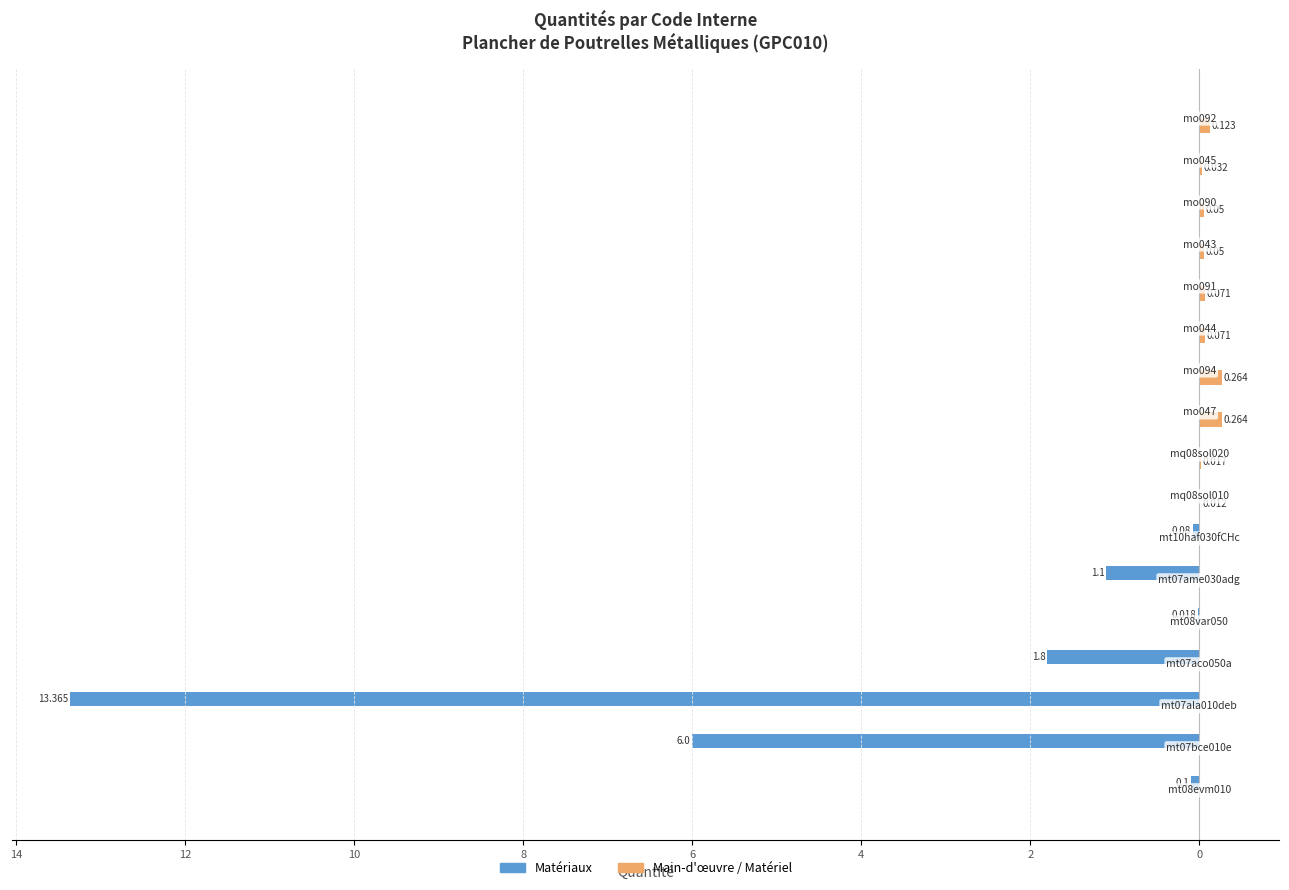

What are all the series names shown in the legend?

Matériaux, Main-d'œuvre / Matériel